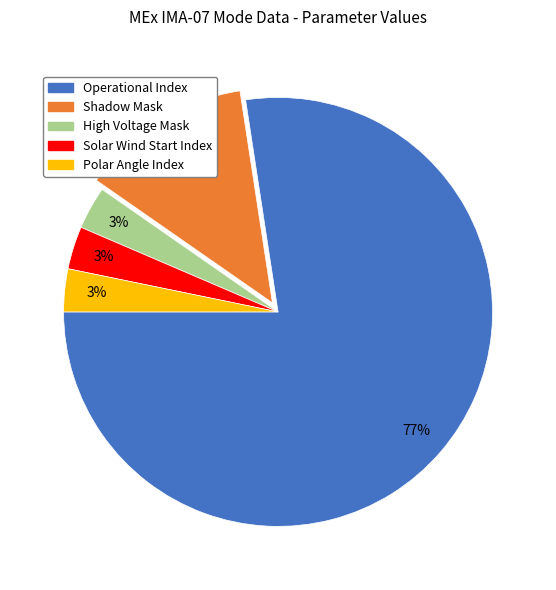

How many slices are in this pie chart?

5